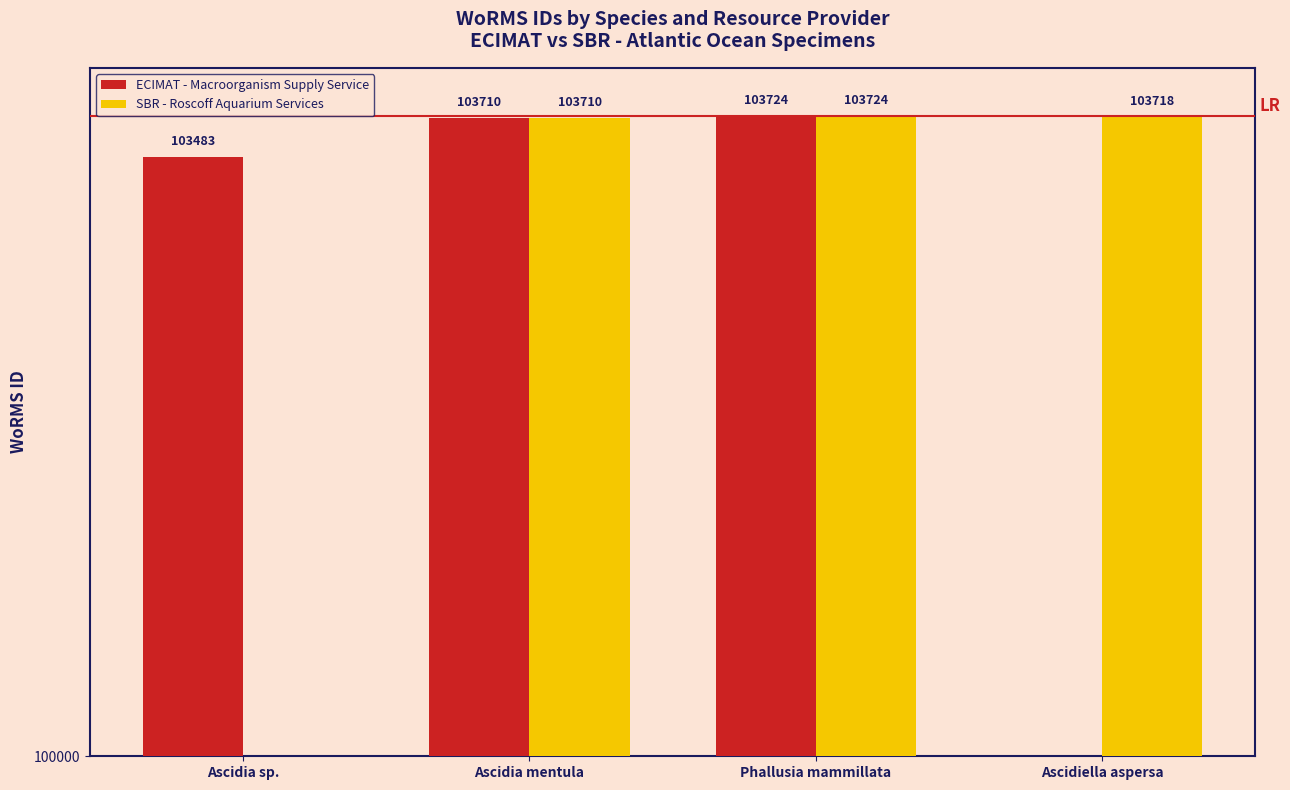

Between Ascidia mentula and Phallusia mammillata, which is larger?

Phallusia mammillata